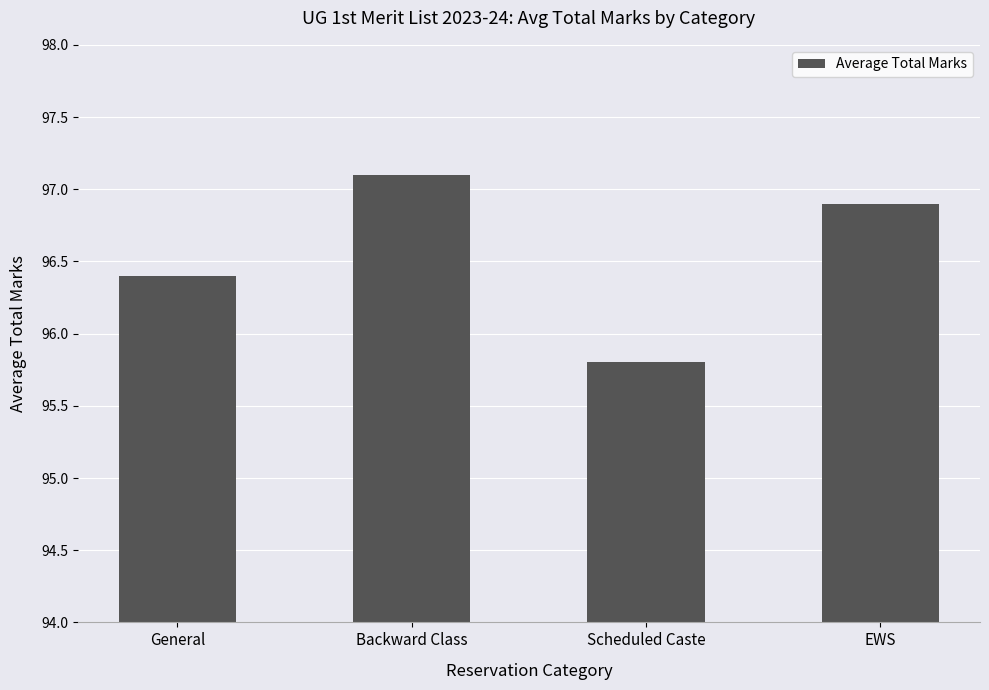

What is the difference between the values at Scheduled Caste and Backward Class?

1.3